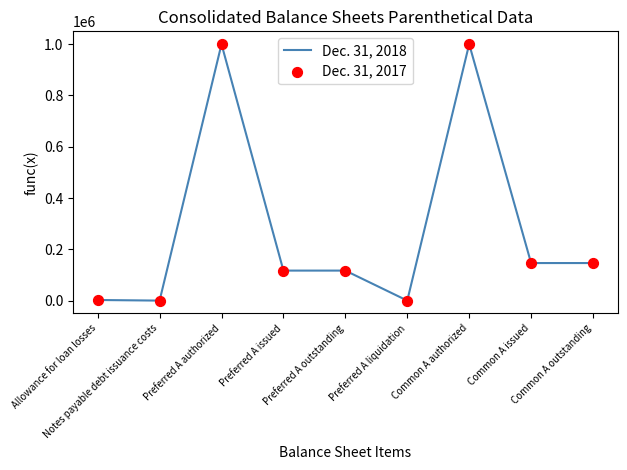

At how many categories does at least one series exceed 657577?

2